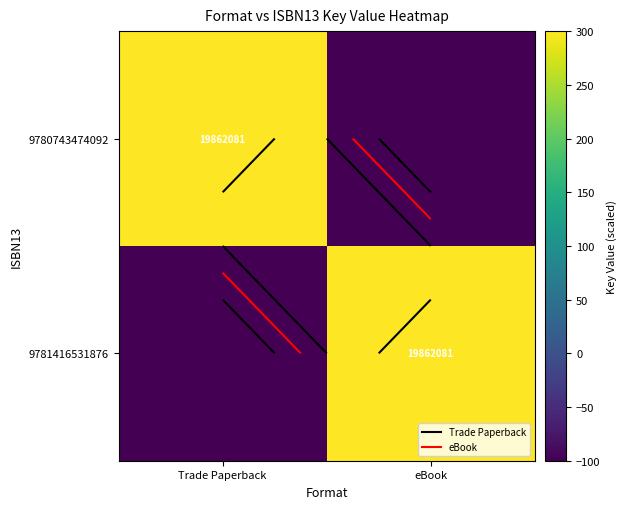

List the labels in order of 9780743474092 value, smallest first.

eBook, Trade Paperback